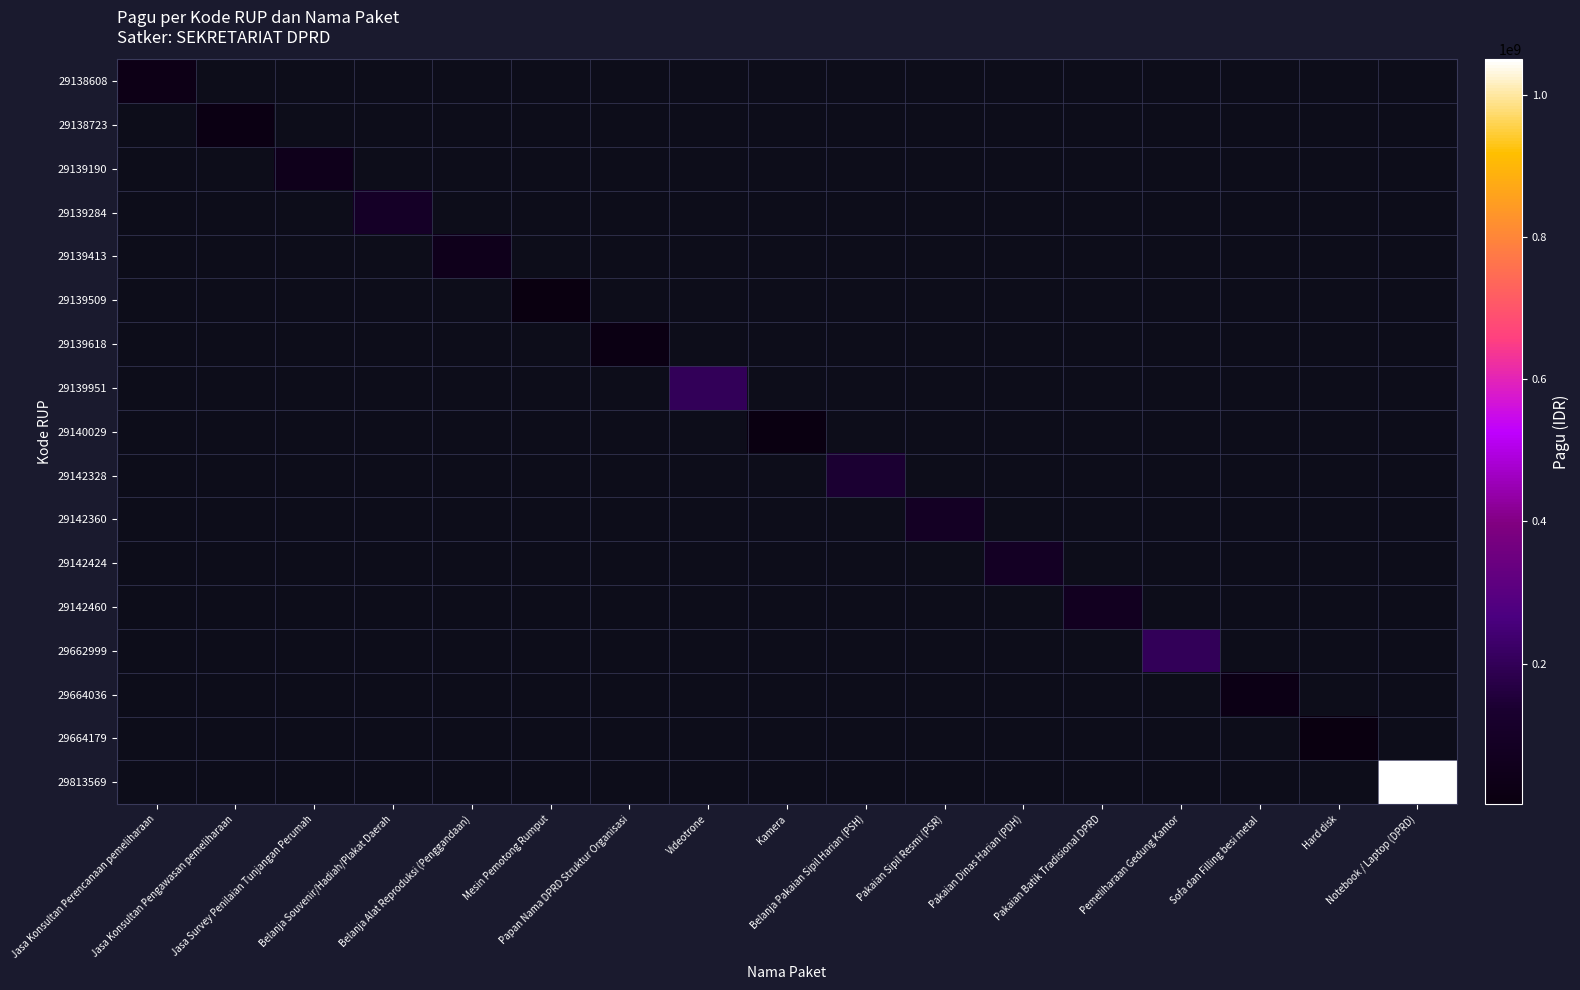

How many values in 29139190 are above zero?

1